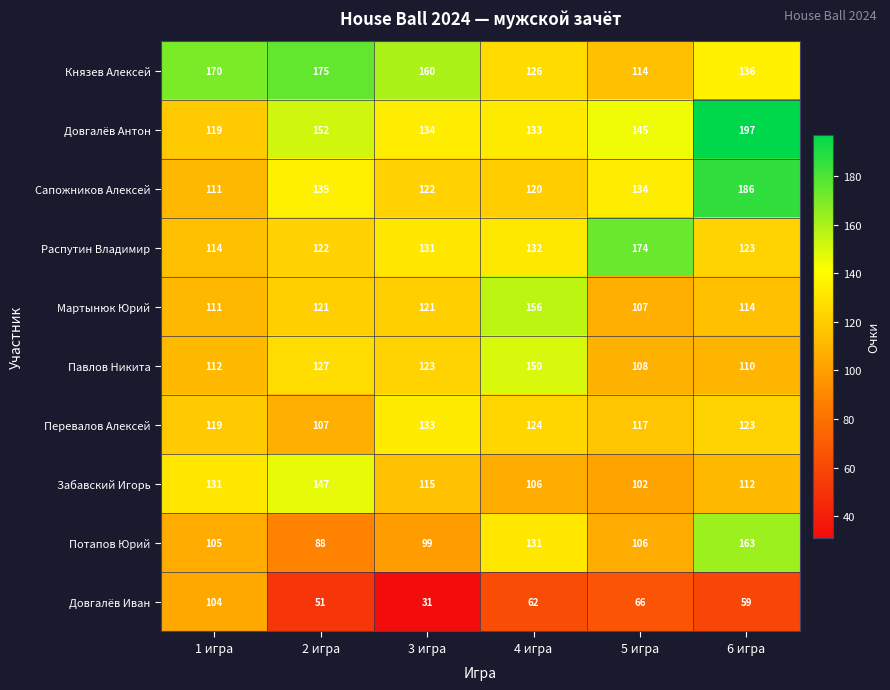

What is the spread (max minus min) of values at 4 игра?

94